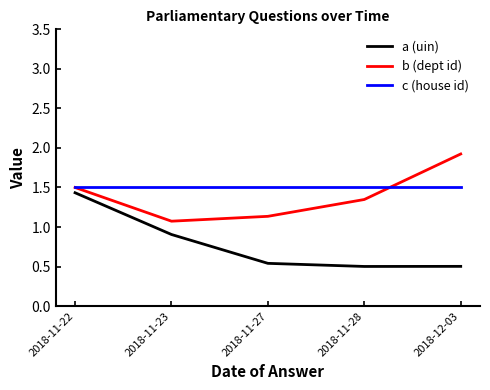

Rank the series at 2018-11-27 from highest to lowest value.

c (house id), b (dept id), a (uin)